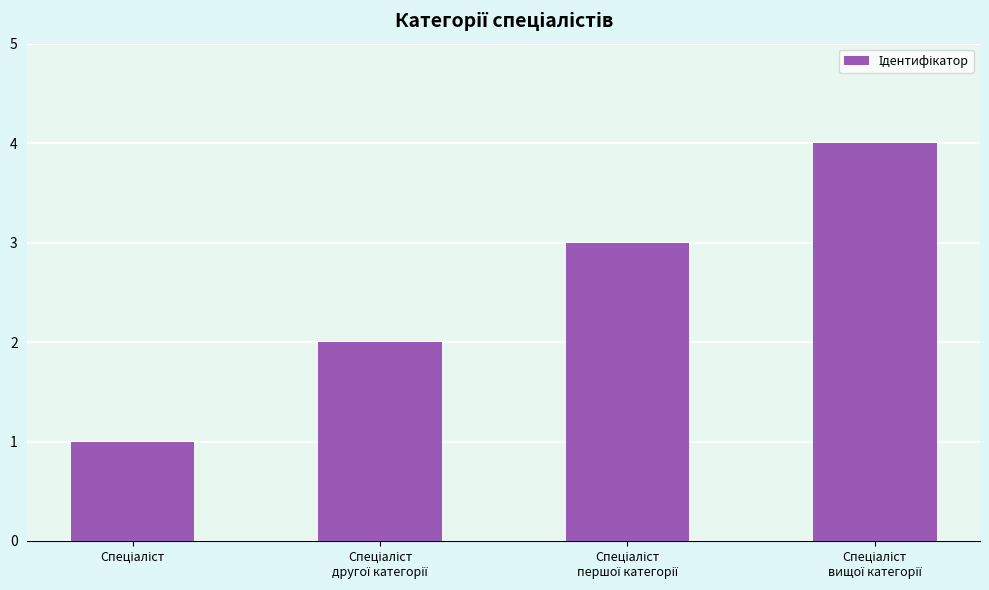

What is the greatest value displayed?

4